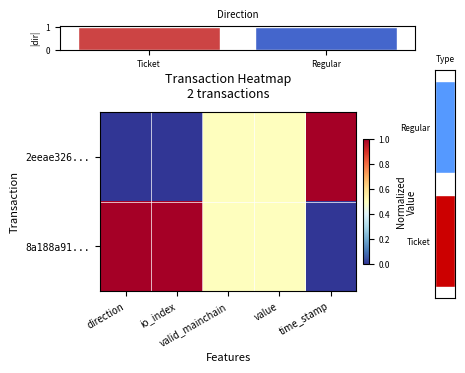

Which has a higher value, value or valid_mainchain?

value